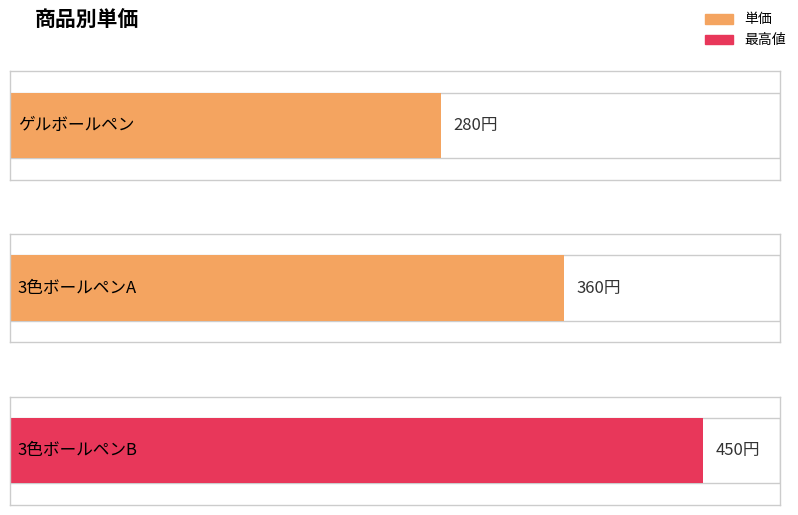

Count the number of categories in the chart.

3